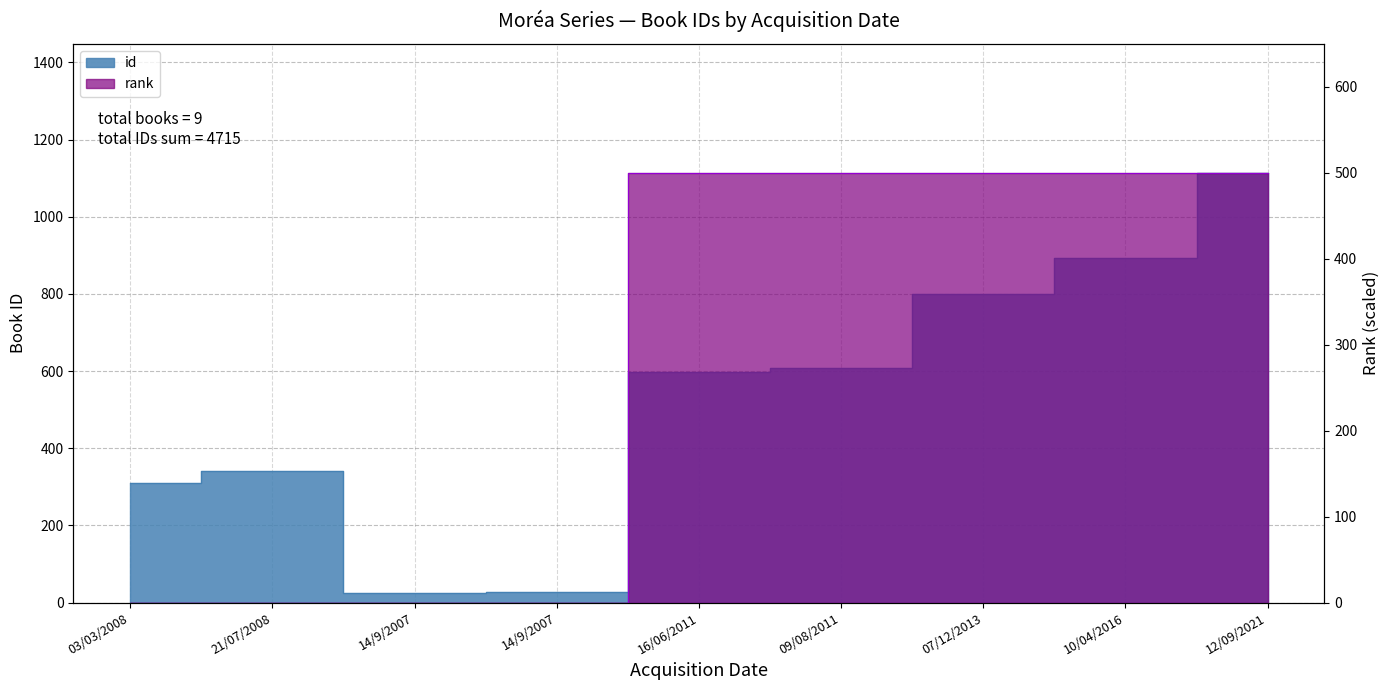

True or false: id and rank cross at least once.

False